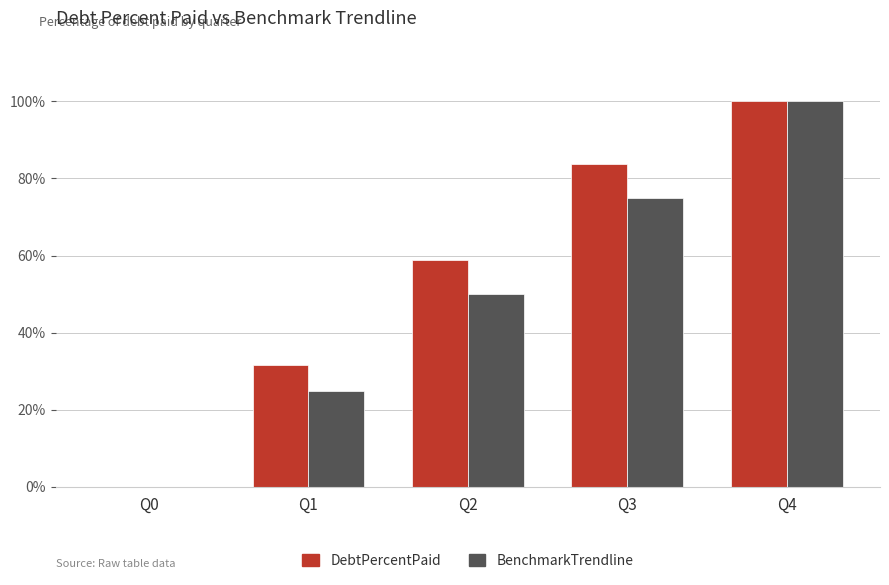

How many groups of bars are there?

5